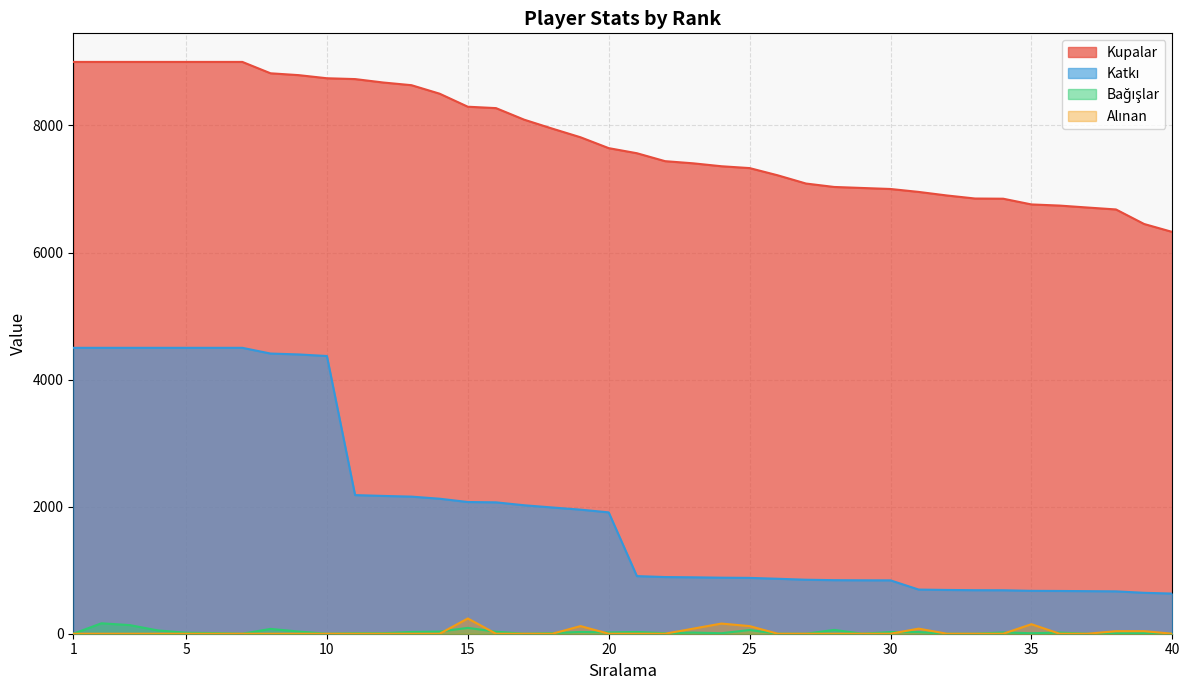

What is the sum of the Kupalar values at 25 and 11?

16059